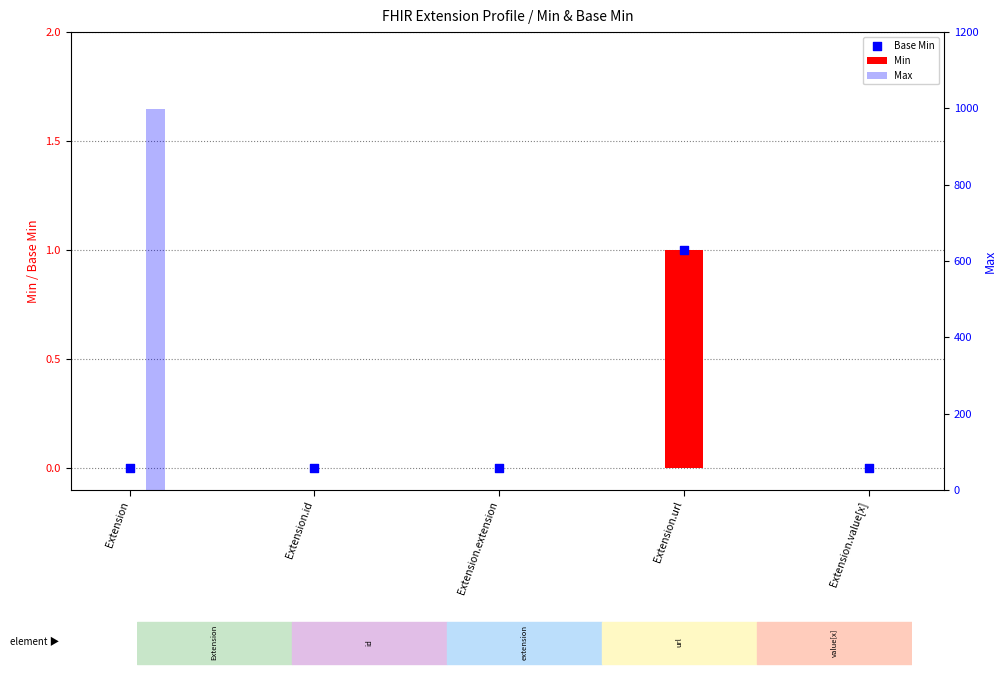

Which series contains the lowest Y value?

Min